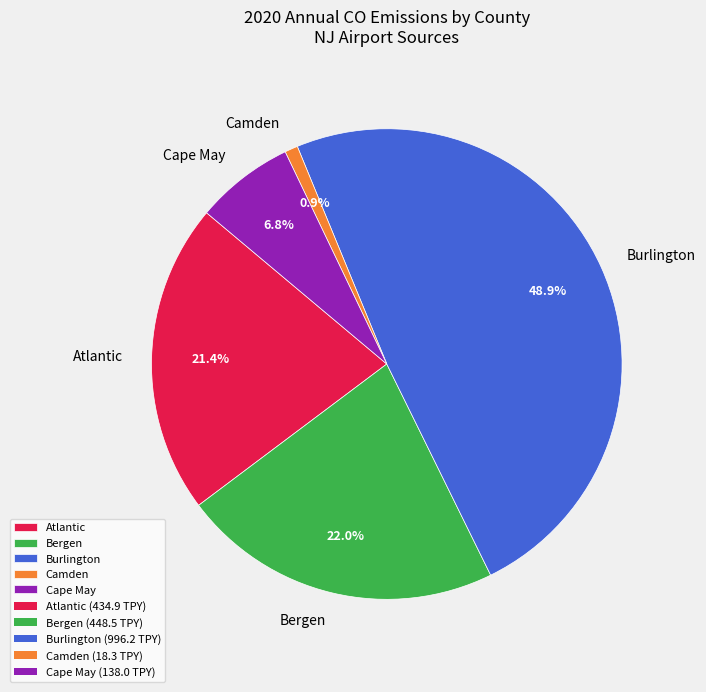

To the nearest percent, what is the difference between the largest and smallest slice percentages?

48%